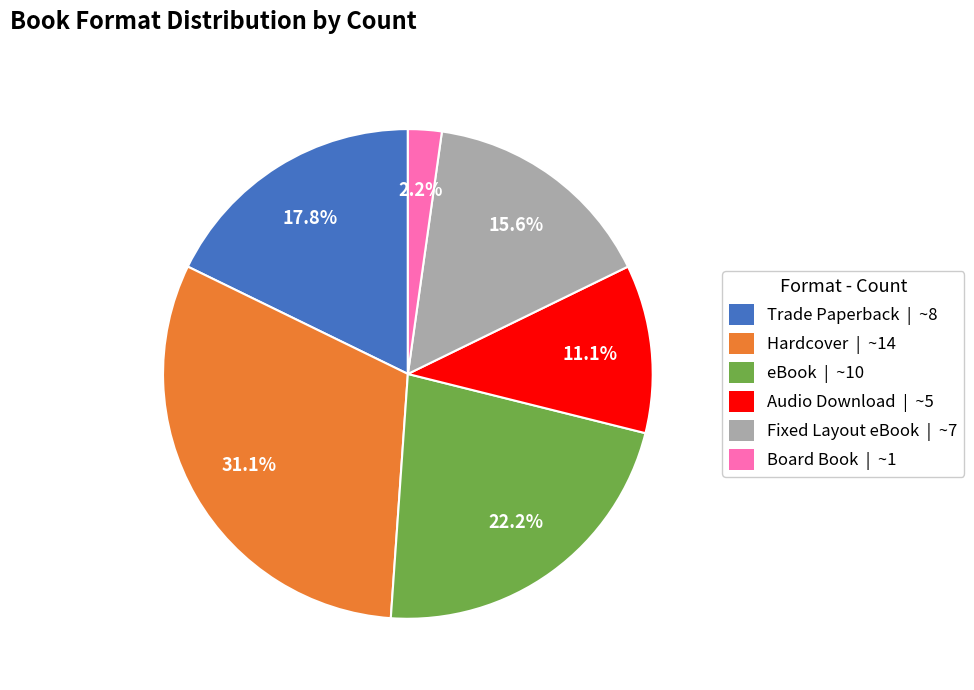

Which category has the biggest portion of the pie?

Hardcover